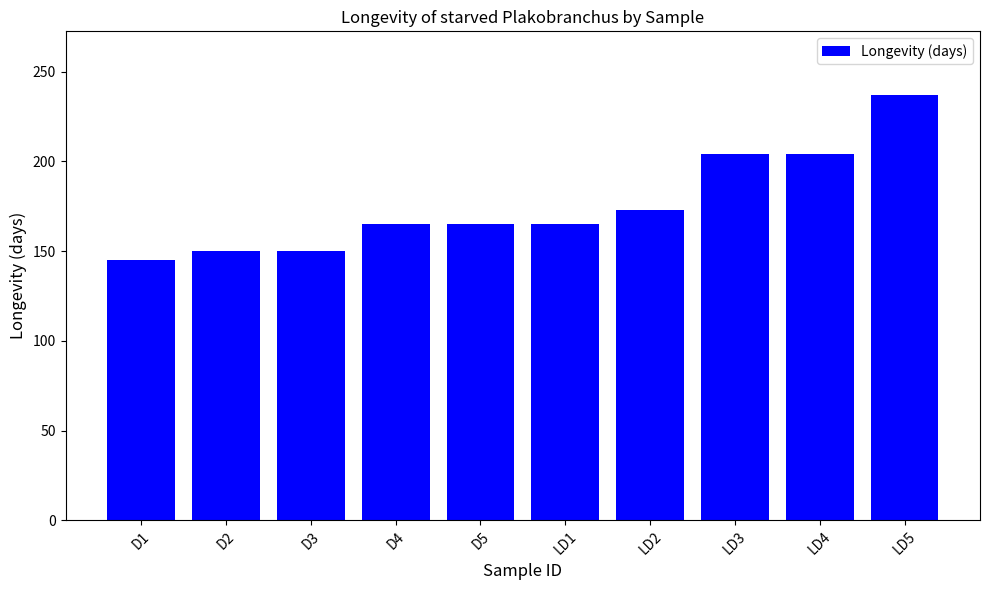

Which label corresponds to the smallest value in the chart?

D1